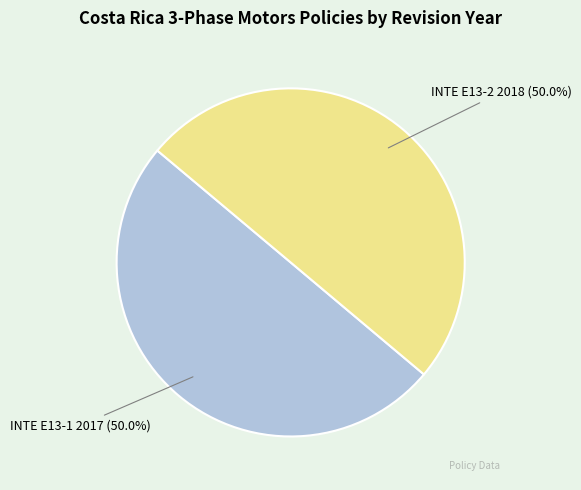

What percentage is NOT represented by INTE E13-2 2018?

50.0%